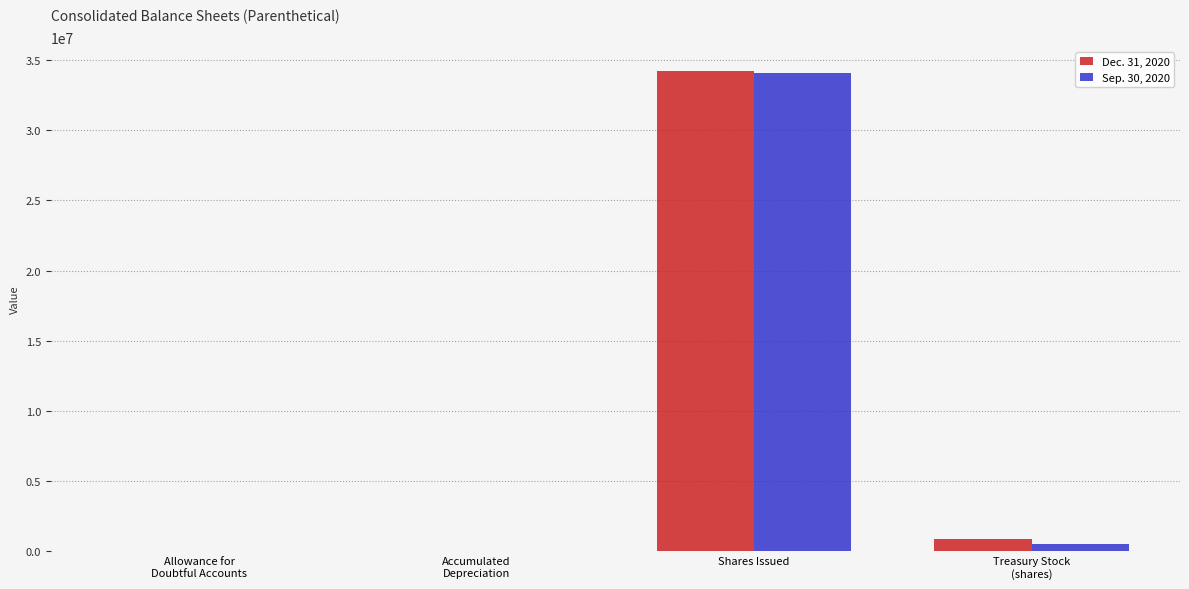

What is the maximum value shown in the chart?

34212815